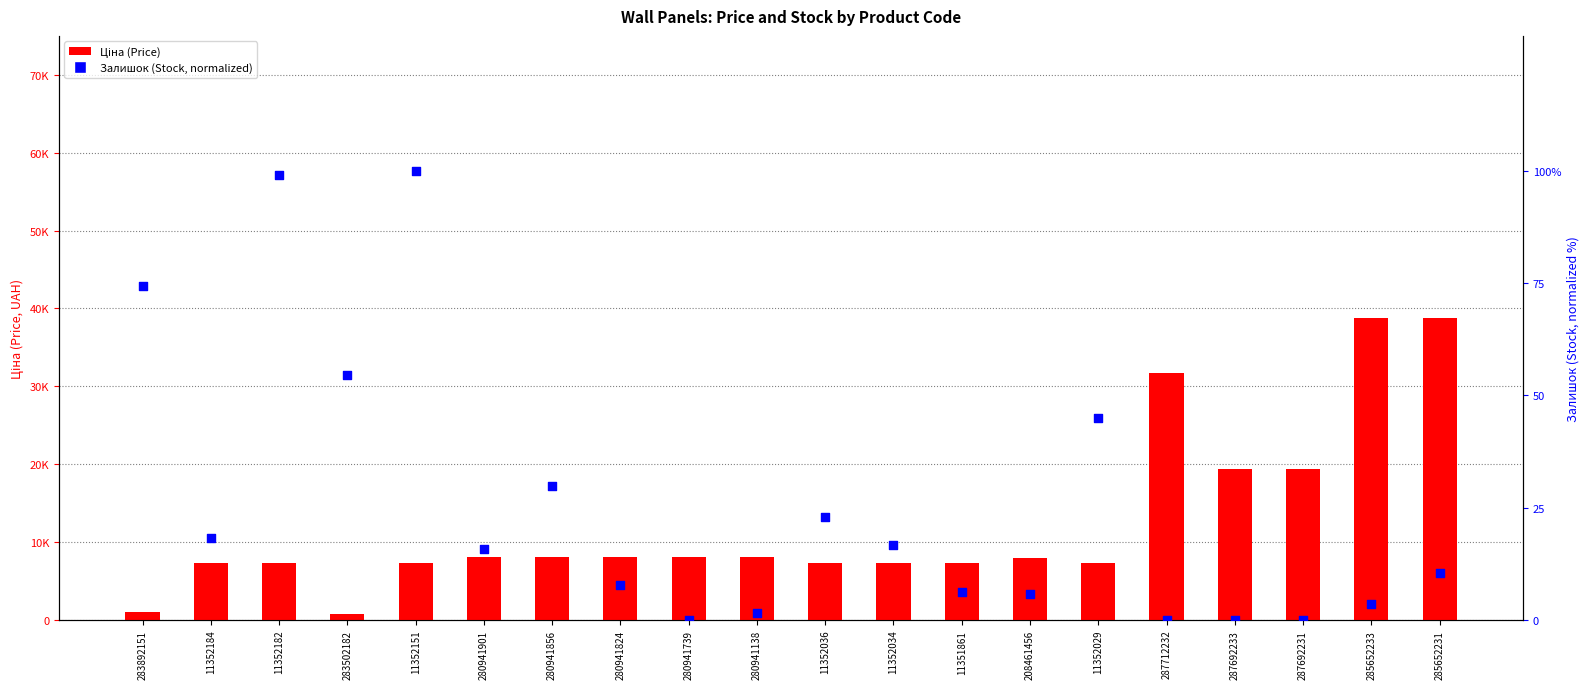

Which series has the widest spread of Y values?

Ціна (Price)